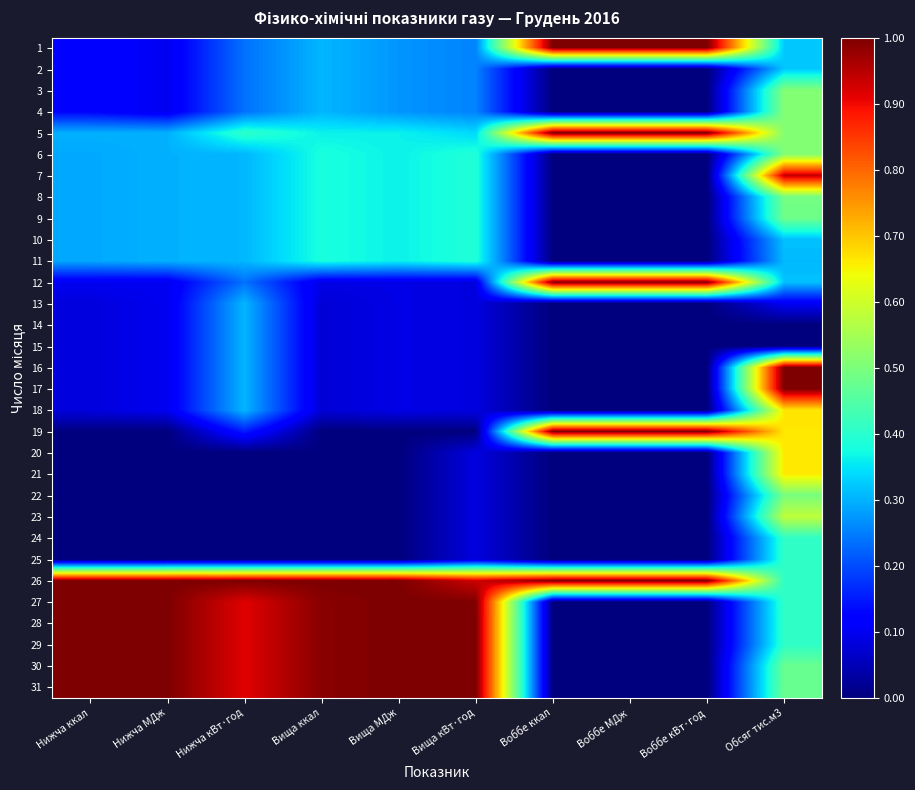

Reading right to left, what are all the values shown in this chart?

1: Обсяг тис.м3=0.3	Воббе кВт·год=1.0	Воббе МДж=1.0	Воббе ккал=1.0	Вища кВт·год=0.3	Вища МДж=0.3	Вища ккал=0.3	Нижча кВт·год=0.2	Нижча МДж=0.1	Нижча ккал=0.1
2: Обсяг тис.м3=0.3	Воббе кВт·год=0.0	Воббе МДж=0.0	Воббе ккал=0.0	Вища кВт·год=0.3	Вища МДж=0.3	Вища ккал=0.3	Нижча кВт·год=0.2	Нижча МДж=0.1	Нижча ккал=0.1
3: Обсяг тис.м3=0.5	Воббе кВт·год=0.0	Воббе МДж=0.0	Воббе ккал=0.0	Вища кВт·год=0.3	Вища МДж=0.3	Вища ккал=0.3	Нижча кВт·год=0.2	Нижча МДж=0.1	Нижча ккал=0.1
4: Обсяг тис.м3=0.5	Воббе кВт·год=0.0	Воббе МДж=0.0	Воббе ккал=0.0	Вища кВт·год=0.3	Вища МДж=0.3	Вища ккал=0.3	Нижча кВт·год=0.2	Нижча МДж=0.1	Нижча ккал=0.1
5: Обсяг тис.м3=0.5	Воббе кВт·год=1.0	Воббе МДж=1.0	Воббе ккал=1.0	Вища кВт·год=0.3	Вища МДж=0.4	Вища ккал=0.4	Нижча кВт·год=0.4	Нижча МДж=0.3	Нижча ккал=0.3
6: Обсяг тис.м3=0.5	Воббе кВт·год=0.0	Воббе МДж=0.0	Воббе ккал=0.0	Вища кВт·год=0.4	Вища МДж=0.4	Вища ккал=0.4	Нижча кВт·год=0.3	Нижча МДж=0.3	Нижча ккал=0.3
7: Обсяг тис.м3=0.9	Воббе кВт·год=0.0	Воббе МДж=0.0	Воббе ккал=0.0	Вища кВт·год=0.4	Вища МДж=0.4	Вища ккал=0.4	Нижча кВт·год=0.3	Нижча МДж=0.3	Нижча ккал=0.3
8: Обсяг тис.м3=0.5	Воббе кВт·год=0.0	Воббе МДж=0.0	Воббе ккал=0.0	Вища кВт·год=0.4	Вища МДж=0.4	Вища ккал=0.4	Нижча кВт·год=0.3	Нижча МДж=0.3	Нижча ккал=0.3
9: Обсяг тис.м3=0.5	Воббе кВт·год=0.0	Воббе МДж=0.0	Воббе ккал=0.0	Вища кВт·год=0.4	Вища МДж=0.4	Вища ккал=0.4	Нижча кВт·год=0.3	Нижча МДж=0.3	Нижча ккал=0.3
10: Обсяг тис.м3=0.3	Воббе кВт·год=0.0	Воббе МДж=0.0	Воббе ккал=0.0	Вища кВт·год=0.4	Вища МДж=0.4	Вища ккал=0.4	Нижча кВт·год=0.3	Нижча МДж=0.3	Нижча ккал=0.3
11: Обсяг тис.м3=0.3	Воббе кВт·год=0.0	Воббе МДж=0.0	Воббе ккал=0.0	Вища кВт·год=0.4	Вища МДж=0.4	Вища ккал=0.4	Нижча кВт·год=0.3	Нижча МДж=0.3	Нижча ккал=0.3
12: Обсяг тис.м3=0.3	Воббе кВт·год=1.0	Воббе МДж=1.0	Воббе ккал=1.0	Вища кВт·год=0.1	Вища МДж=0.1	Вища ккал=0.1	Нижча кВт·год=0.2	Нижча МДж=0.1	Нижча ккал=0.1
13: Обсяг тис.м3=0.1	Воббе кВт·год=0.0	Воббе МДж=0.0	Воббе ккал=0.0	Вища кВт·год=0.1	Вища МДж=0.1	Вища ккал=0.1	Нижча кВт·год=0.3	Нижча МДж=0.1	Нижча ккал=0.1
14: Обсяг тис.м3=0.0	Воббе кВт·год=0.0	Воббе МДж=0.0	Воббе ккал=0.0	Вища кВт·год=0.1	Вища МДж=0.1	Вища ккал=0.1	Нижча кВт·год=0.3	Нижча МДж=0.1	Нижча ккал=0.1
15: Обсяг тис.м3=0.0	Воббе кВт·год=0.0	Воббе МДж=0.0	Воббе ккал=0.0	Вища кВт·год=0.1	Вища МДж=0.1	Вища ккал=0.1	Нижча кВт·год=0.3	Нижча МДж=0.1	Нижча ккал=0.1
16: Обсяг тис.м3=1.0	Воббе кВт·год=0.0	Воббе МДж=0.0	Воббе ккал=0.0	Вища кВт·год=0.1	Вища МДж=0.1	Вища ккал=0.1	Нижча кВт·год=0.3	Нижча МДж=0.1	Нижча ккал=0.1
17: Обсяг тис.м3=1.0	Воббе кВт·год=0.0	Воббе МДж=0.0	Воббе ккал=0.0	Вища кВт·год=0.1	Вища МДж=0.1	Вища ккал=0.1	Нижча кВт·год=0.3	Нижча МДж=0.1	Нижча ккал=0.1
18: Обсяг тис.м3=0.7	Воббе кВт·год=0.0	Воббе МДж=0.0	Воббе ккал=0.0	Вища кВт·год=0.1	Вища МДж=0.1	Вища ккал=0.1	Нижча кВт·год=0.3	Нижча МДж=0.1	Нижча ккал=0.1
19: Обсяг тис.м3=0.7	Воббе кВт·год=1.0	Воббе МДж=1.0	Воббе ккал=1.0	Вища кВт·год=0.0	Вища МДж=0.0	Вища ккал=0.0	Нижча кВт·год=0.2	Нижча МДж=0.0	Нижча ккал=0.0
20: Обсяг тис.м3=0.7	Воббе кВт·год=0.0	Воббе МДж=0.0	Воббе ккал=0.0	Вища кВт·год=0.1	Вища МДж=0.0	Вища ккал=0.0	Нижча кВт·год=0.0	Нижча МДж=0.0	Нижча ккал=0.0
21: Обсяг тис.м3=0.7	Воббе кВт·год=0.0	Воббе МДж=0.0	Воббе ккал=0.0	Вища кВт·год=0.1	Вища МДж=0.0	Вища ккал=0.0	Нижча кВт·год=0.0	Нижча МДж=0.0	Нижча ккал=0.0
22: Обсяг тис.м3=0.5	Воббе кВт·год=0.0	Воббе МДж=0.0	Воббе ккал=0.0	Вища кВт·год=0.1	Вища МДж=0.0	Вища ккал=0.0	Нижча кВт·год=0.0	Нижча МДж=0.0	Нижча ккал=0.0
23: Обсяг тис.м3=0.6	Воббе кВт·год=0.0	Воббе МДж=0.0	Воббе ккал=0.0	Вища кВт·год=0.1	Вища МДж=0.0	Вища ккал=0.0	Нижча кВт·год=0.0	Нижча МДж=0.0	Нижча ккал=0.0
24: Обсяг тис.м3=0.4	Воббе кВт·год=0.0	Воббе МДж=0.0	Воббе ккал=0.0	Вища кВт·год=0.1	Вища МДж=0.0	Вища ккал=0.0	Нижча кВт·год=0.0	Нижча МДж=0.0	Нижча ккал=0.0
25: Обсяг тис.м3=0.4	Воббе кВт·год=0.0	Воббе МДж=0.0	Воббе ккал=0.0	Вища кВт·год=0.1	Вища МДж=0.0	Вища ккал=0.0	Нижча кВт·год=0.0	Нижча МДж=0.0	Нижча ккал=0.0
26: Обсяг тис.м3=0.4	Воббе кВт·год=1.0	Воббе МДж=1.0	Воббе ккал=1.0	Вища кВт·год=0.9	Вища МДж=1.0	Вища ккал=1.0	Нижча кВт·год=1.0	Нижча МДж=1.0	Нижча ккал=1.0
27: Обсяг тис.м3=0.4	Воббе кВт·год=0.0	Воббе МДж=0.0	Воббе ккал=0.0	Вища кВт·год=1.0	Вища МДж=1.0	Вища ккал=1.0	Нижча кВт·год=0.9	Нижча МДж=1.0	Нижча ккал=1.0
28: Обсяг тис.м3=0.4	Воббе кВт·год=0.0	Воббе МДж=0.0	Воббе ккал=0.0	Вища кВт·год=1.0	Вища МДж=1.0	Вища ккал=1.0	Нижча кВт·год=0.9	Нижча МДж=1.0	Нижча ккал=1.0
29: Обсяг тис.м3=0.4	Воббе кВт·год=0.0	Воббе МДж=0.0	Воббе ккал=0.0	Вища кВт·год=1.0	Вища МДж=1.0	Вища ккал=1.0	Нижча кВт·год=0.9	Нижча МДж=1.0	Нижча ккал=1.0
30: Обсяг тис.м3=0.5	Воббе кВт·год=0.0	Воббе МДж=0.0	Воббе ккал=0.0	Вища кВт·год=1.0	Вища МДж=1.0	Вища ккал=1.0	Нижча кВт·год=0.9	Нижча МДж=1.0	Нижча ккал=1.0
31: Обсяг тис.м3=0.5	Воббе кВт·год=0.0	Воббе МДж=0.0	Воббе ккал=0.0	Вища кВт·год=1.0	Вища МДж=1.0	Вища ккал=1.0	Нижча кВт·год=0.9	Нижча МДж=1.0	Нижча ккал=1.0